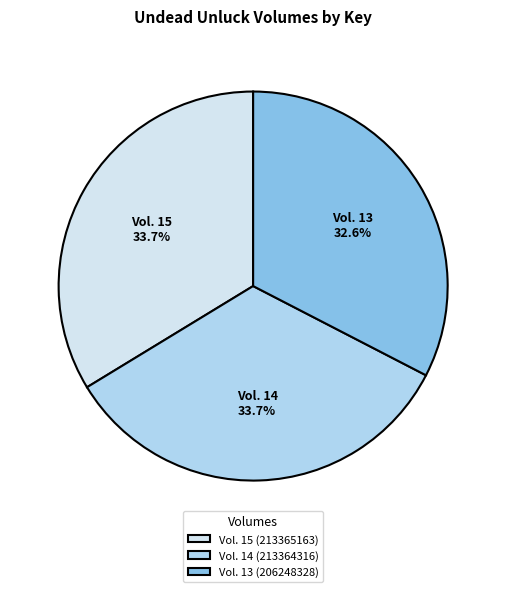

Count the number of slices in the pie.

3